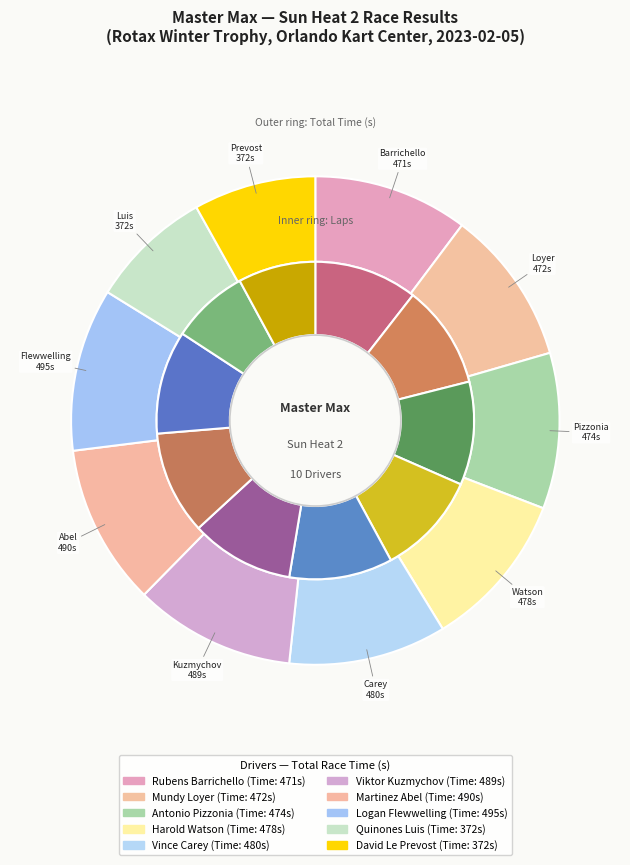

Which category has the biggest portion of the pie?

Logan Flewwelling